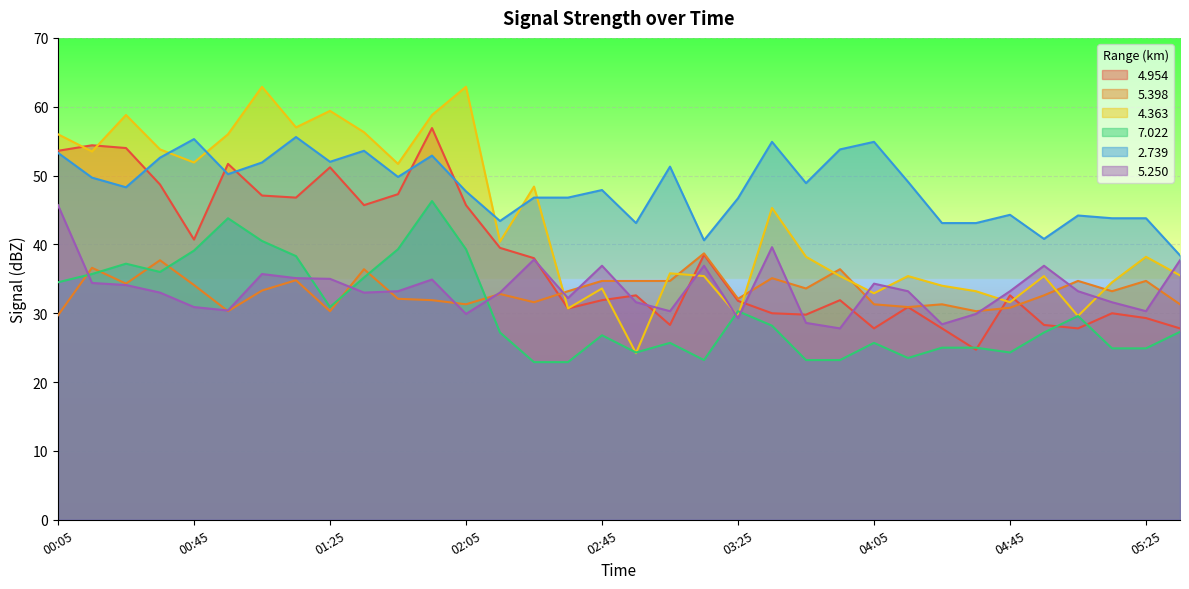

Reading left to right, what are all the values shown in this chart?

4.954: 53.6	54.4	54.0	48.7	40.7	51.7	47.1	46.8	51.2	45.7	47.3	56.9	45.7	39.5	38.0	30.7	31.9	32.6	28.3	38.5	31.8	30.0	29.8	31.9	27.8	30.9	27.8	24.7	32.6	28.3	27.8	30.0	29.3	27.8
5.398: 29.7	36.6	34.3	37.7	34.1	30.3	33.3	34.8	30.3	36.4	32.1	31.9	31.3	32.8	31.6	33.2	34.7	34.7	34.7	38.7	32.1	35.1	33.6	36.4	31.3	30.9	31.3	30.3	30.8	32.6	34.7	33.2	34.7	31.3
4.363: 56.0	53.5	58.8	53.8	51.9	56.0	62.9	57.0	59.4	56.3	51.7	58.8	62.9	40.4	48.4	30.7	33.6	24.2	35.8	35.4	29.6	45.3	38.2	35.4	32.9	35.4	34.0	33.2	31.6	35.4	29.6	34.5	38.2	35.5
7.022: 34.5	35.7	37.2	36.0	39.1	43.8	40.5	38.3	30.9	35.2	39.3	46.3	39.3	27.2	22.9	22.9	26.8	24.3	25.7	23.2	30.3	28.2	23.2	23.2	25.7	23.5	25.0	25.0	24.3	27.2	29.6	24.9	24.9	27.3
2.739: 53.3	49.7	48.3	52.6	55.3	50.2	51.9	55.6	52.0	53.6	49.8	52.9	47.7	43.4	46.8	46.8	47.9	43.1	51.3	40.6	46.7	54.9	48.9	53.8	54.9	49.1	43.1	43.1	44.3	40.8	44.2	43.8	43.8	38.4
5.250: 45.7	34.4	34.1	33.0	30.9	30.4	35.7	35.1	35.0	33.0	33.2	34.9	29.9	33.0	37.8	32.2	36.9	31.6	30.3	36.9	29.3	39.6	28.6	27.8	34.3	33.2	28.4	29.9	33.2	36.9	33.2	31.6	30.3	37.7